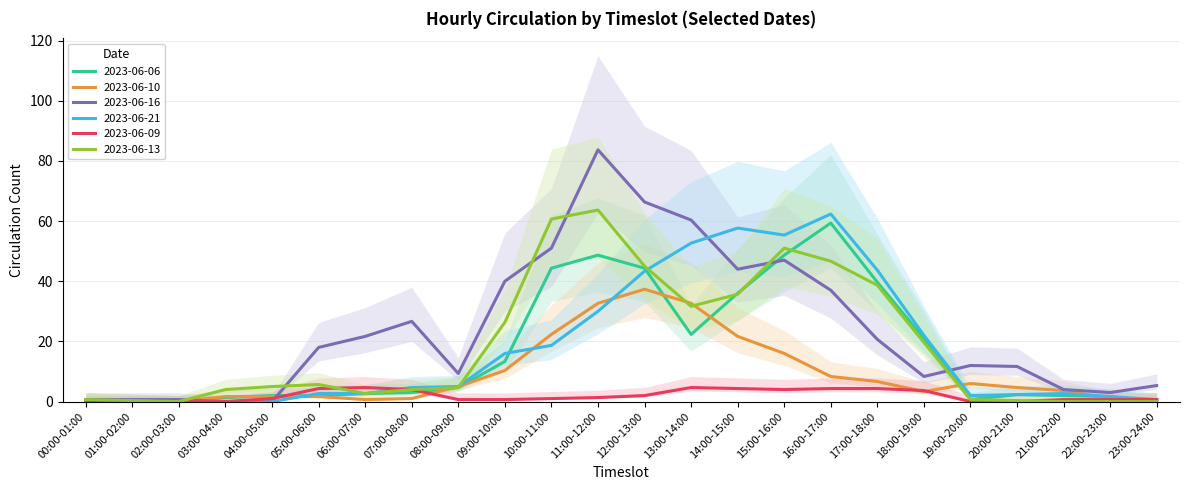

The 2023-06-09 series shows 1.0 at 04:00-05:00. True or false?

True